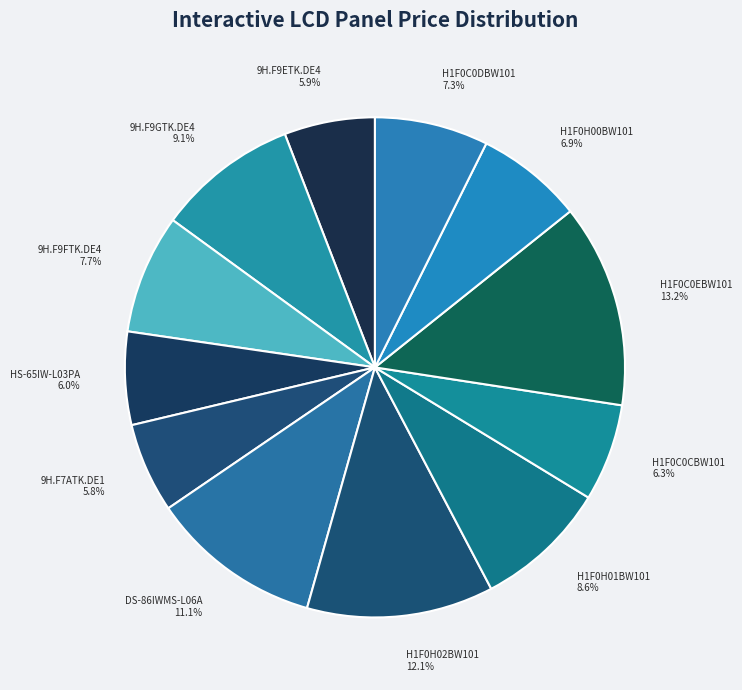

Count the number of slices in the pie.

12